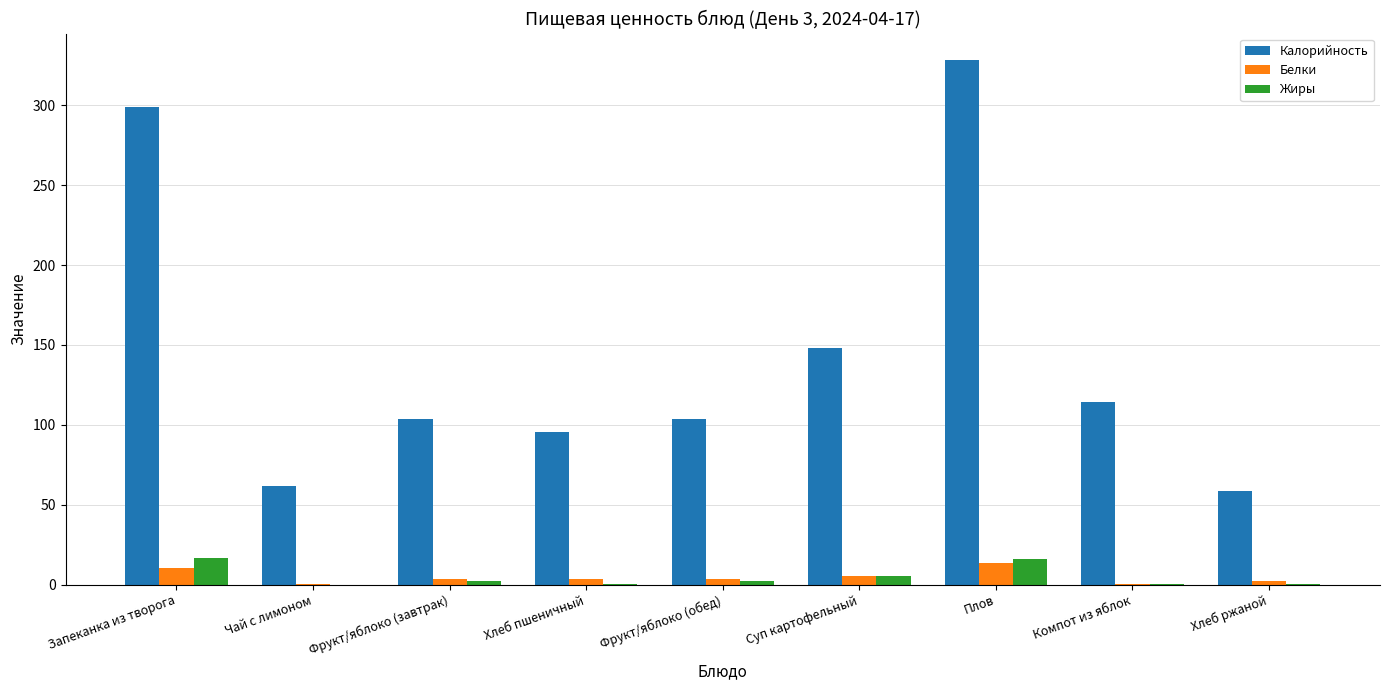

Is the value of Калорийность at Хлеб пшеничный greater than the value of Жиры at Суп картофельный?

Yes